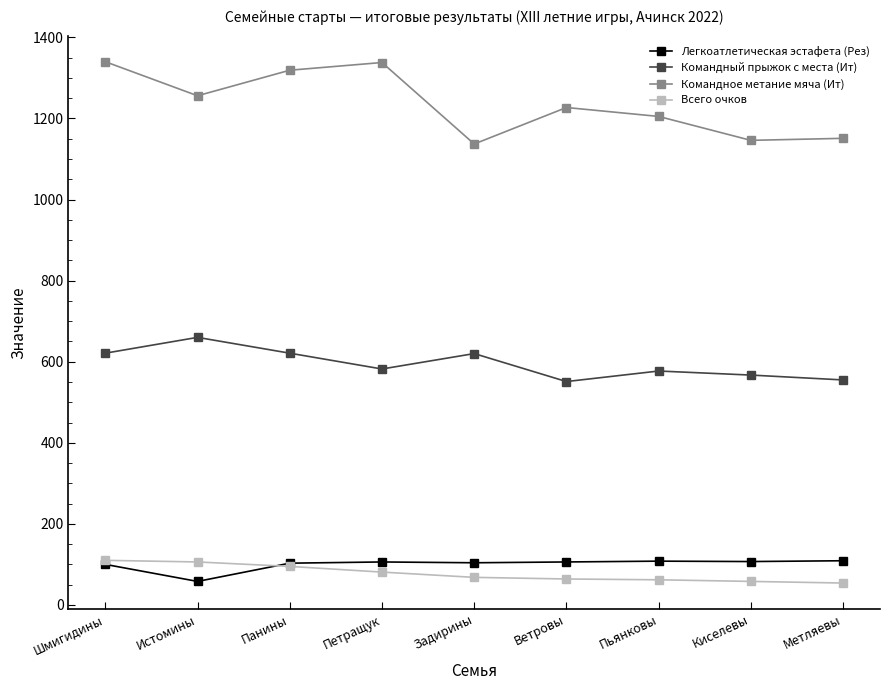

What is the difference between the Всего очков values at Ветровы and Киселевы?

6